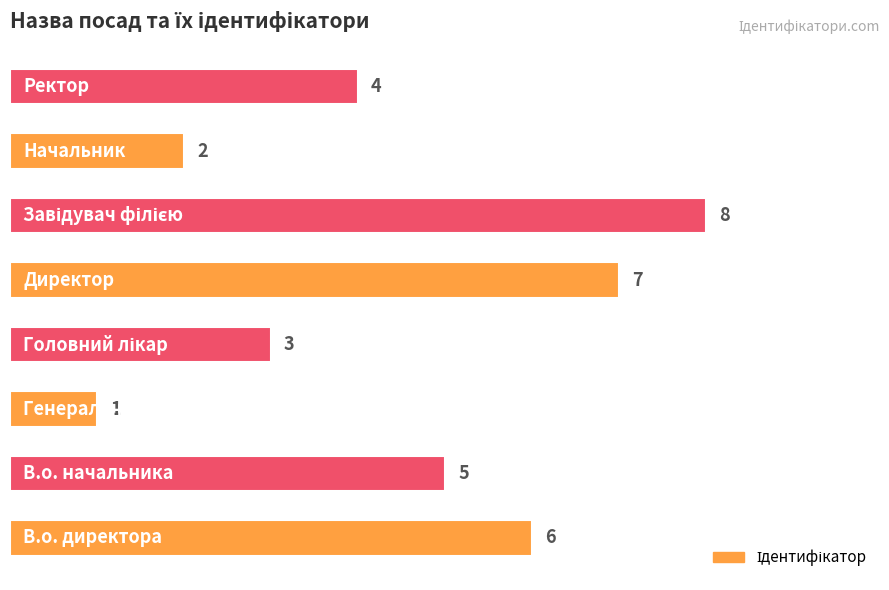

What is the greatest value displayed?

8